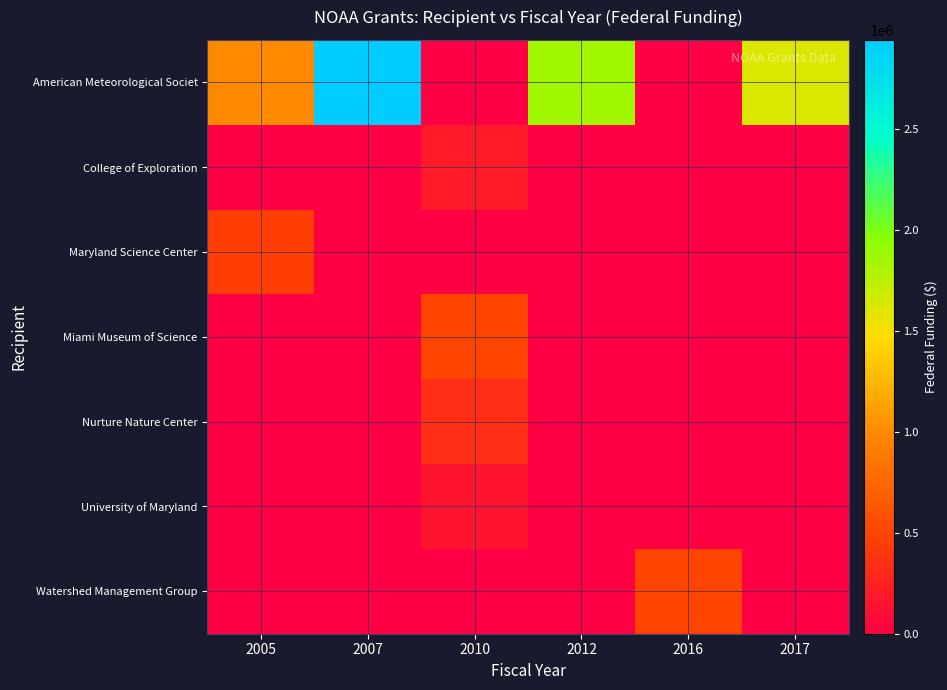

Reading left to right, extract all data points from this chart.

American Meteorological Societ: 2005=990000	2007=2940000	2010=0	2012=1857200	2016=0	2017=1609799
College of Exploration: 2005=0	2007=0	2010=200000	2012=0	2016=0	2017=0
Maryland Science Center: 2005=449926	2007=0	2010=0	2012=0	2016=0	2017=0
Miami Museum of Science: 2005=0	2007=0	2010=500921	2012=0	2016=0	2017=0
Nurture Nature Center: 2005=0	2007=0	2010=341274	2012=0	2016=0	2017=0
University of Maryland: 2005=0	2007=0	2010=158250	2012=0	2016=0	2017=0
Watershed Management Group: 2005=0	2007=0	2010=0	2012=0	2016=498575	2017=0